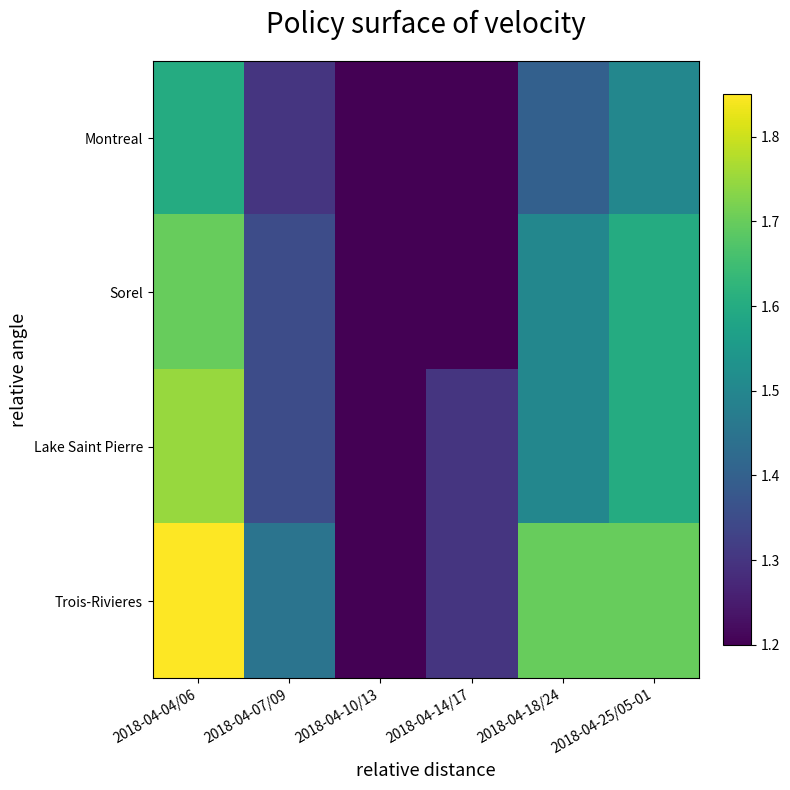

Reading left to right, list all the values displayed in this chart.

Montreal: 2018-04-04/06=1.6	2018-04-07/09=1.3	2018-04-10/13=1.2	2018-04-14/17=1.2	2018-04-18/24=1.4	2018-04-25/05-01=1.5
Sorel: 2018-04-04/06=1.7	2018-04-07/09=1.4	2018-04-10/13=1.2	2018-04-14/17=1.2	2018-04-18/24=1.5	2018-04-25/05-01=1.6
Lake Saint Pierre: 2018-04-04/06=1.8	2018-04-07/09=1.4	2018-04-10/13=1.2	2018-04-14/17=1.3	2018-04-18/24=1.5	2018-04-25/05-01=1.6
Trois-Rivieres: 2018-04-04/06=1.9	2018-04-07/09=1.4	2018-04-10/13=1.2	2018-04-14/17=1.3	2018-04-18/24=1.7	2018-04-25/05-01=1.7